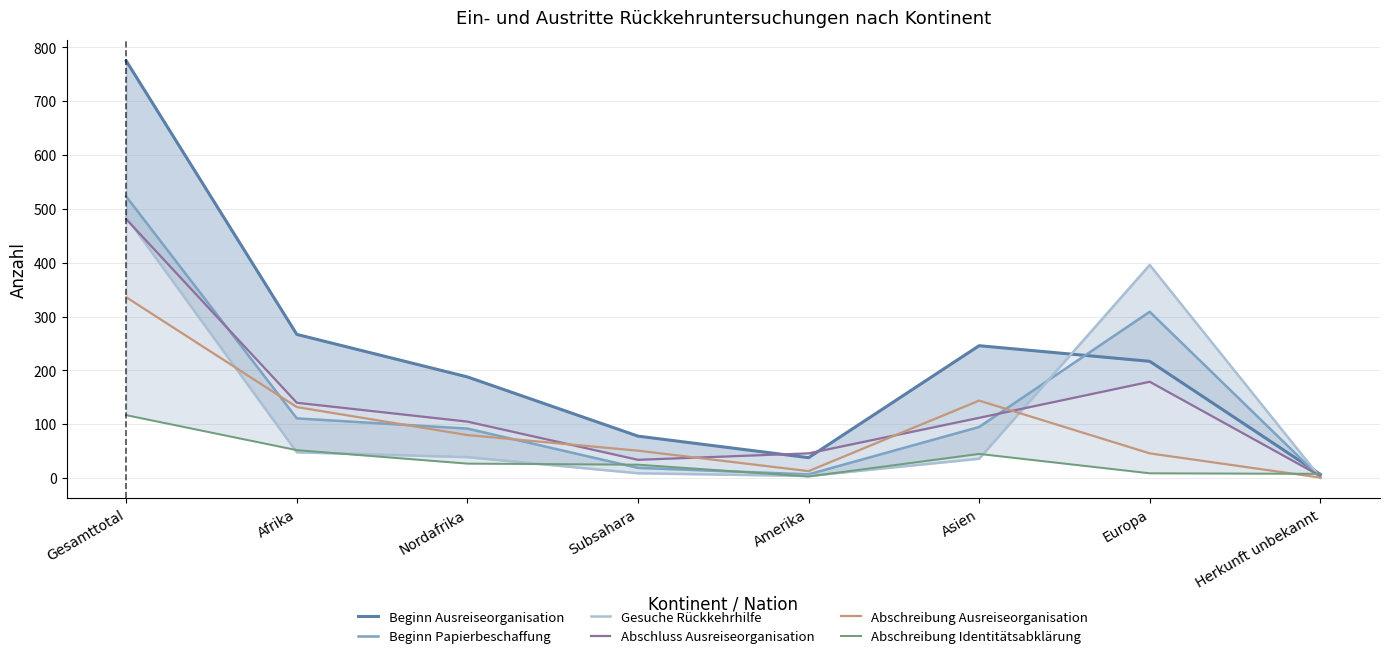

List the series in order of their peak value, highest first.

Beginn Ausreiseorganisation, Beginn Papierbeschaffung, Gesuche Rückkehrhilfe, Abschluss Ausreiseorganisation, Abschreibung Ausreiseorganisation, Abschreibung Identitätsabklärung